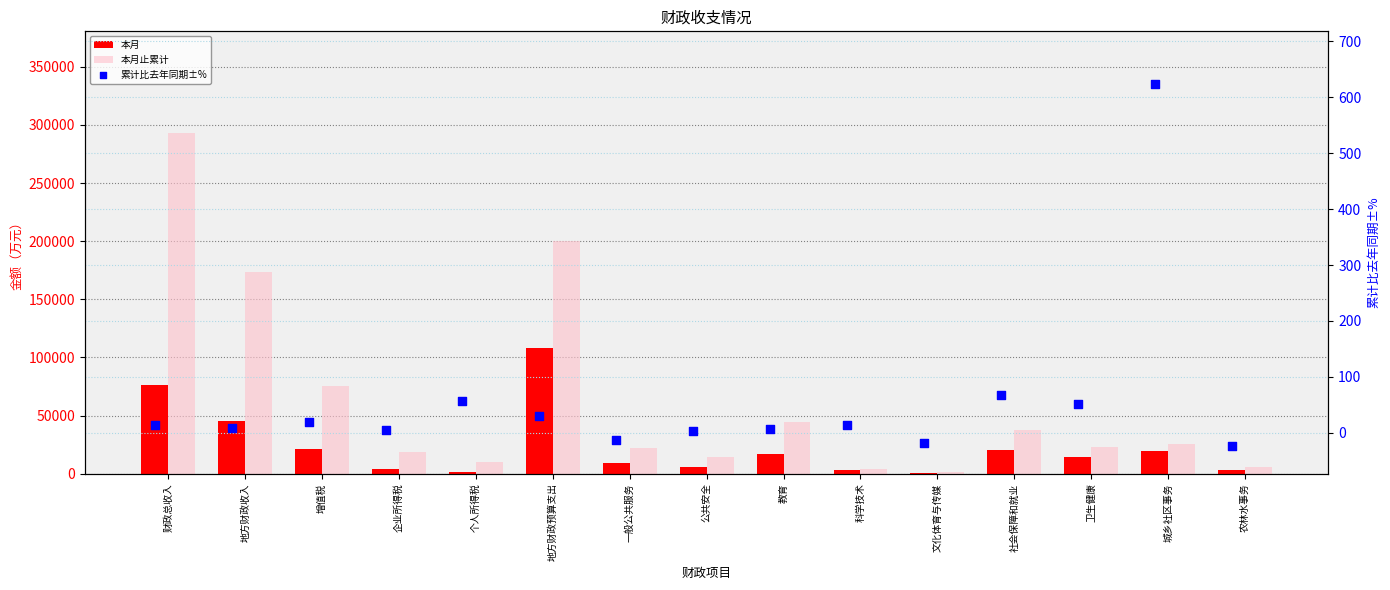

Which series has the largest total across all categories?

本月止累计